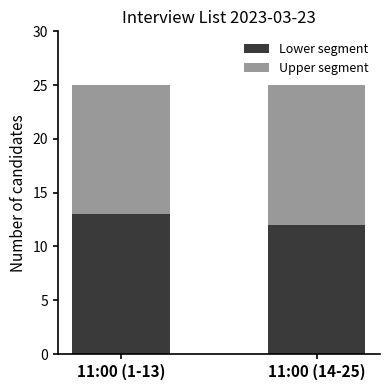

What is the total value across all series at 11:00 (14-25)?

25